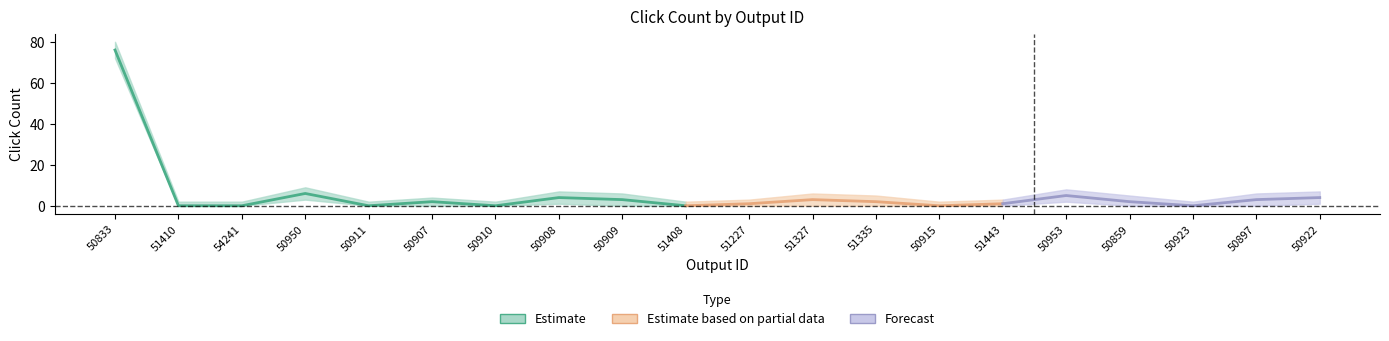

At how many categories does at least one series exceed 27?

1